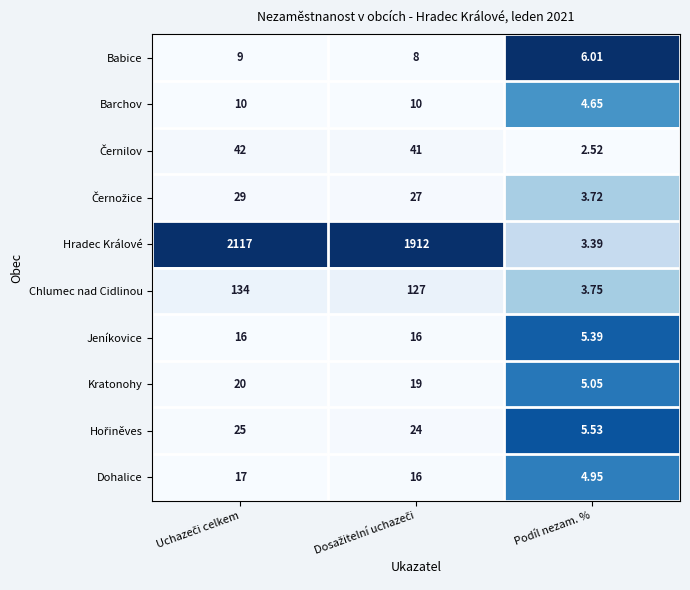

How many categories are shown in the chart?

3